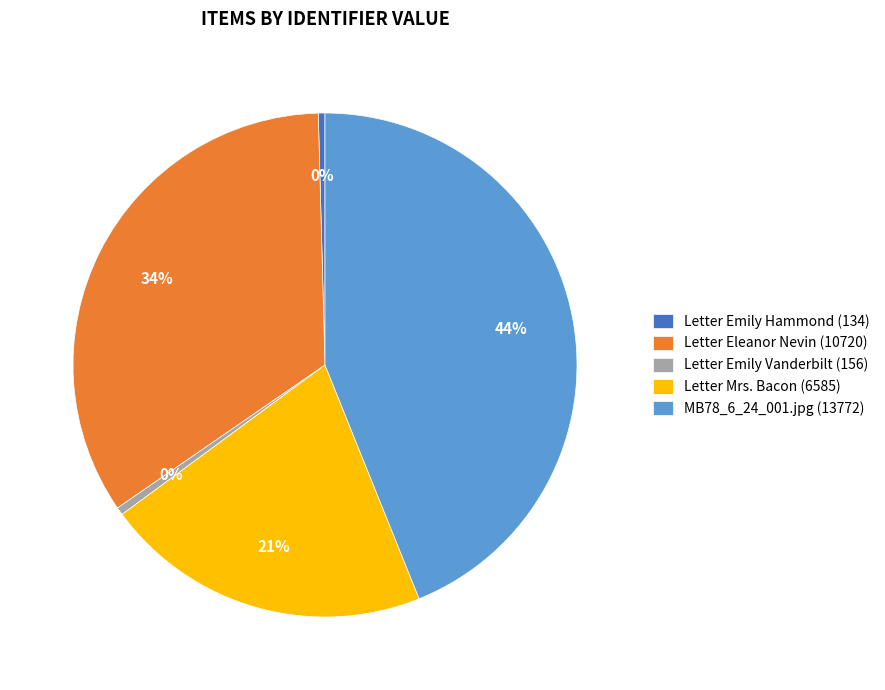

Does any single category account for the majority?

No